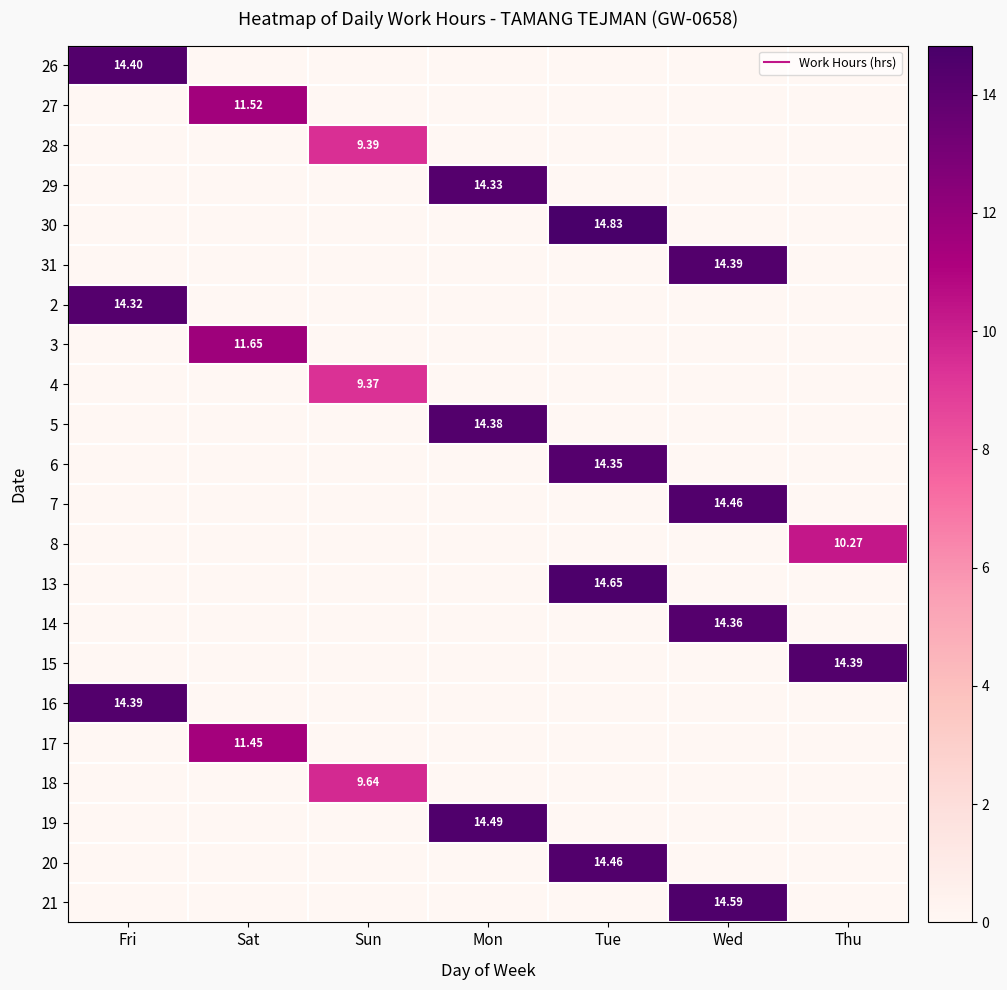

The 28 series shows 0.0 at Mon. True or false?

True